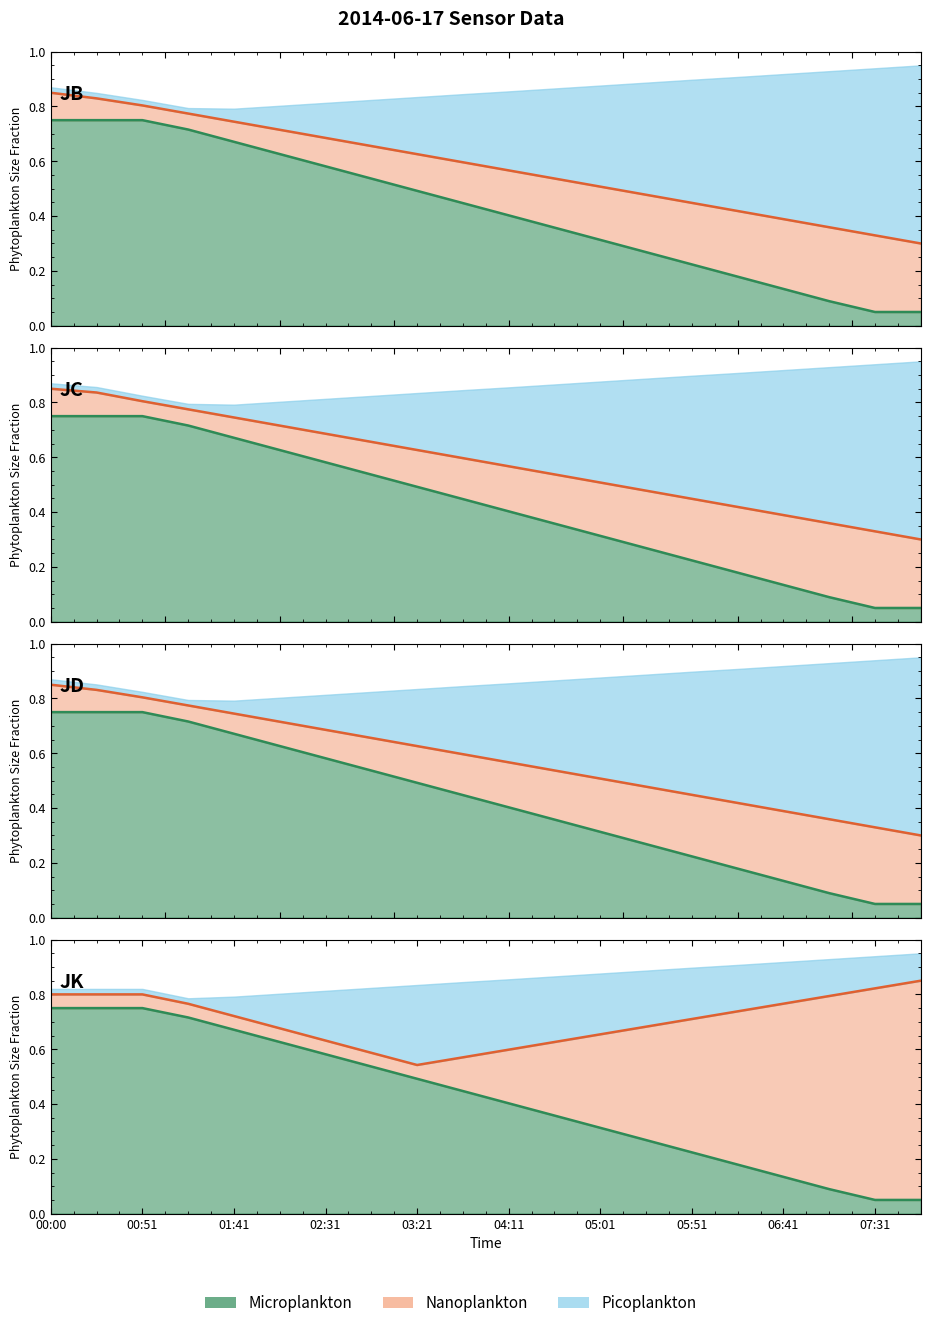

What position from the left is 03:21?

9